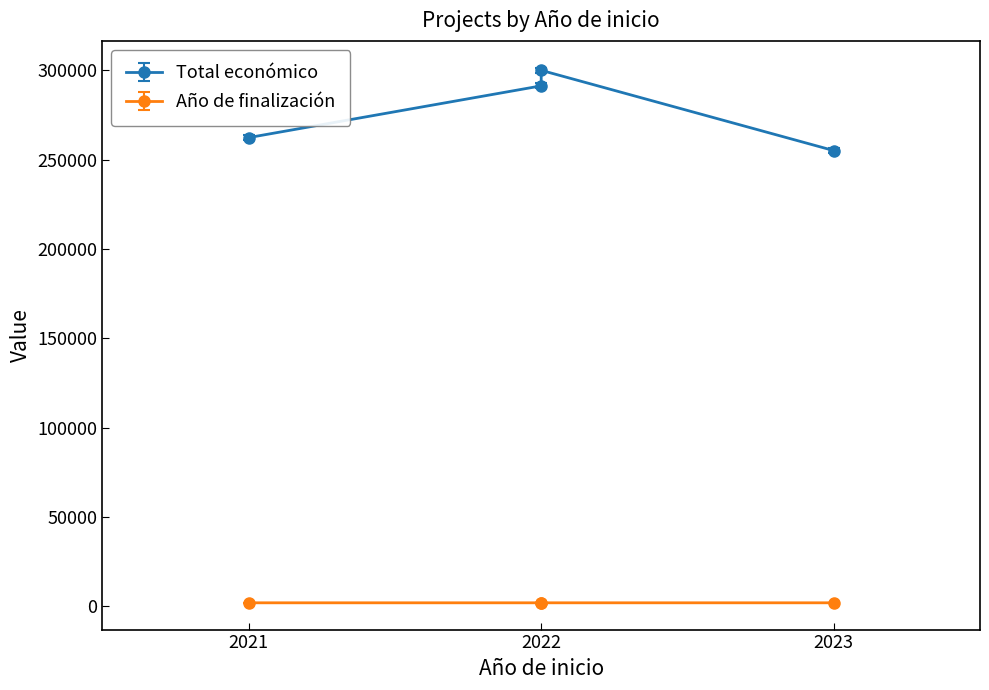

What are all the series names shown in the legend?

Total económico, Año de finalización